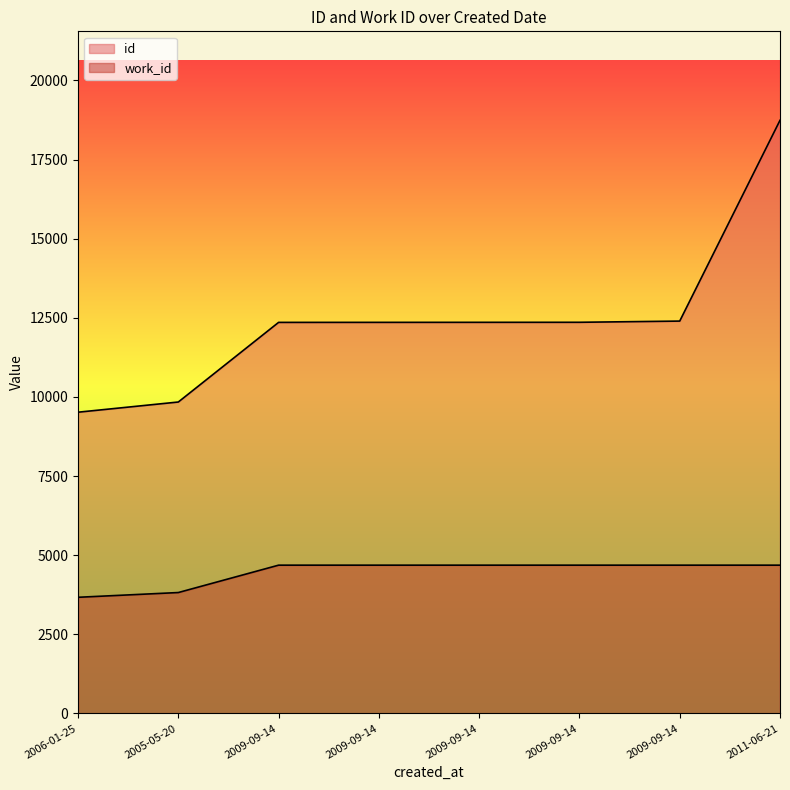

Which has a higher value, 2011-06-21 or 2009-09-14?

2011-06-21